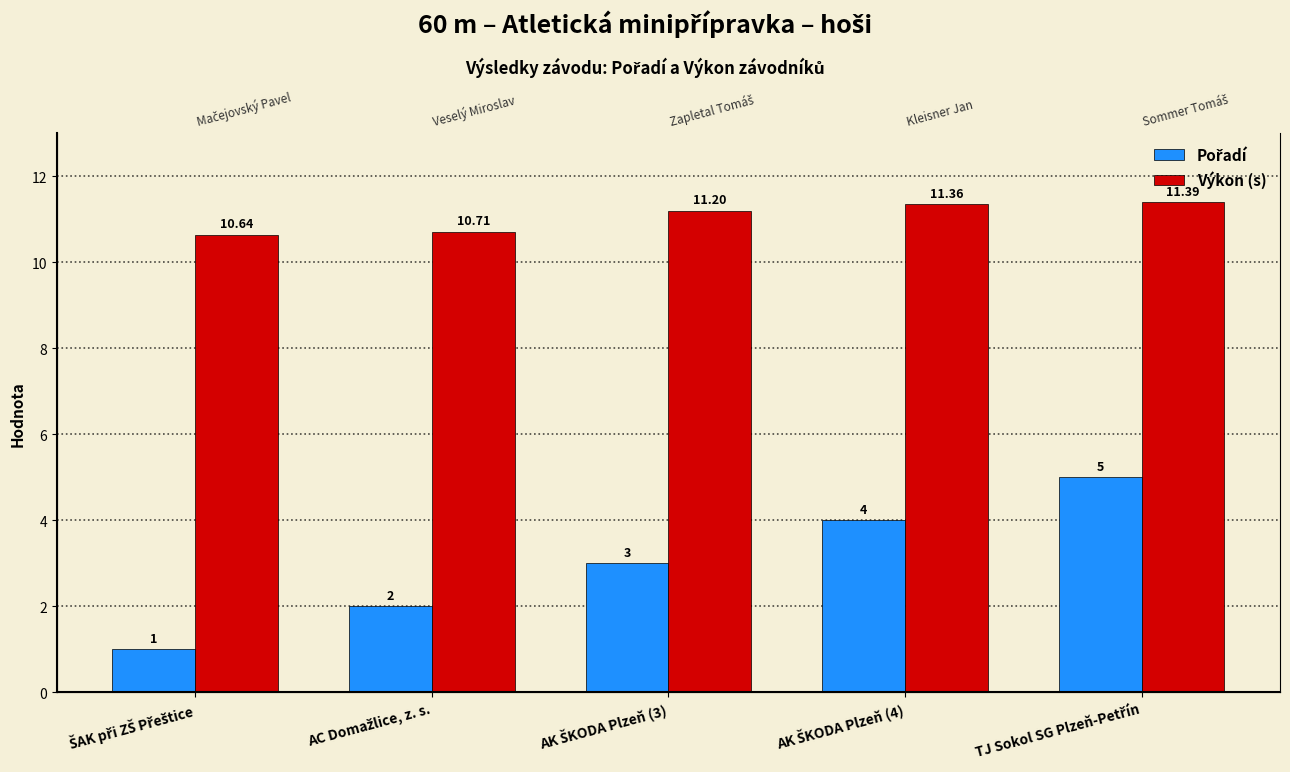

Rank the series at AC Domažlice, z. s. from lowest to highest value.

Pořadí, Výkon (s)